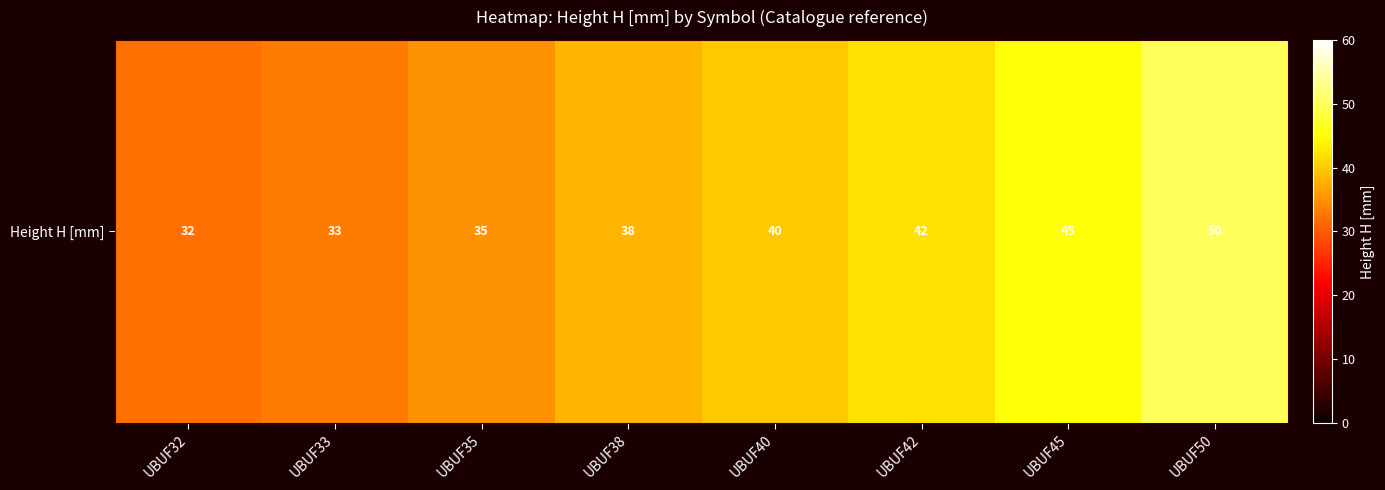

Is it true that the value at UBUF50 is 72?

False